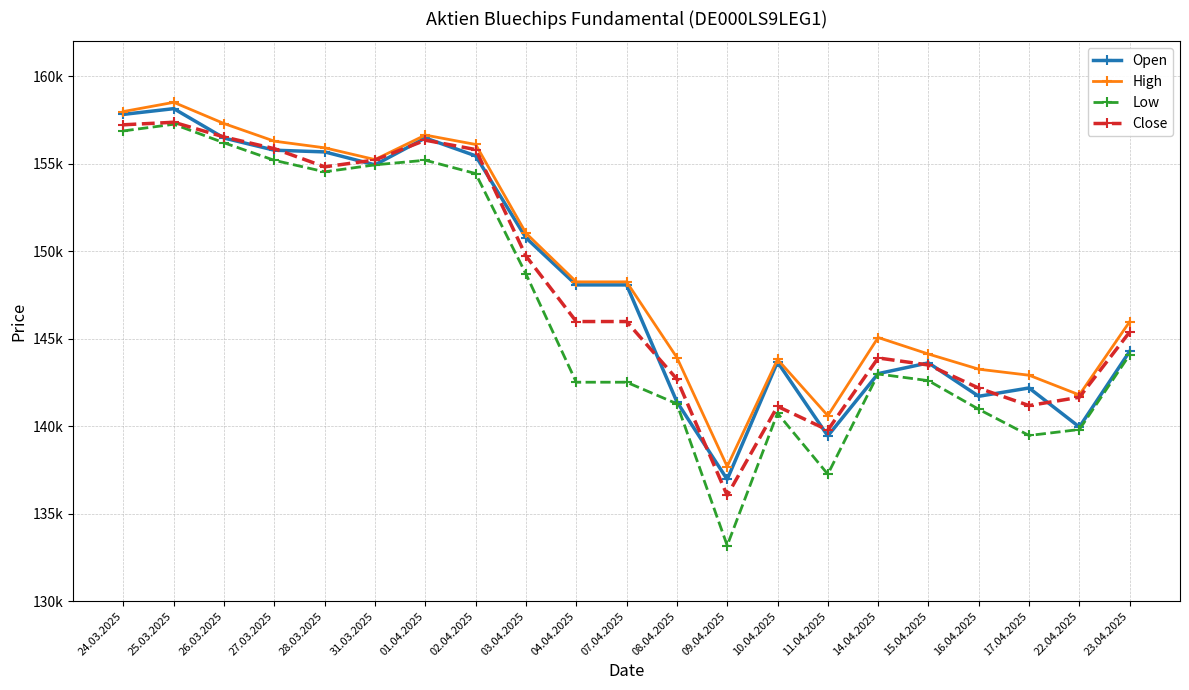

What is the lowest value of the Low series?

133180